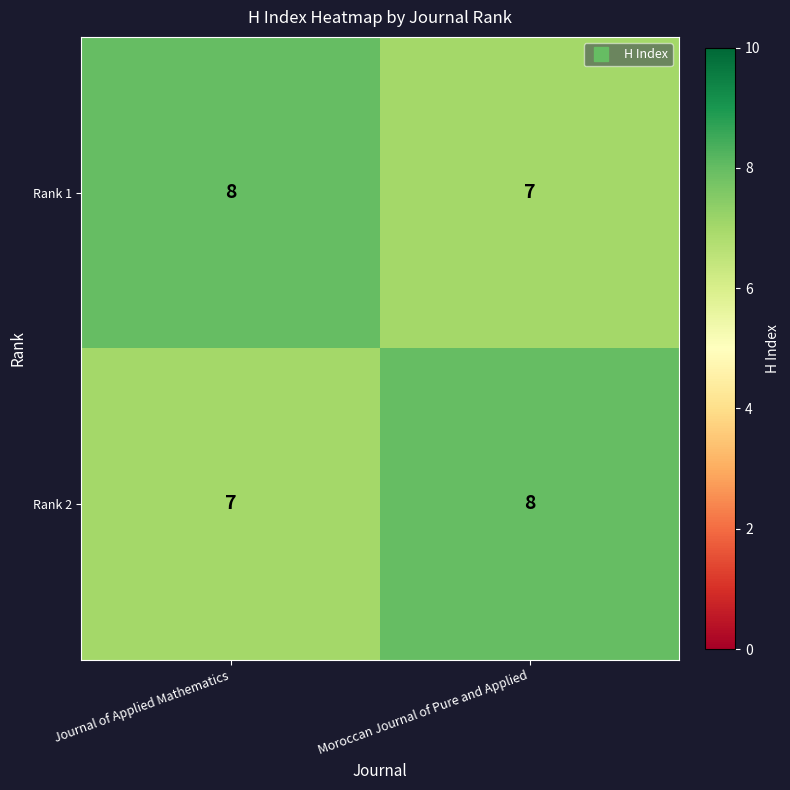

Reading left to right, what are all the values shown in this chart?

Rank 1: Journal of Applied Mathematics=8	Moroccan Journal of Pure and Applied=7
Rank 2: Journal of Applied Mathematics=7	Moroccan Journal of Pure and Applied=8